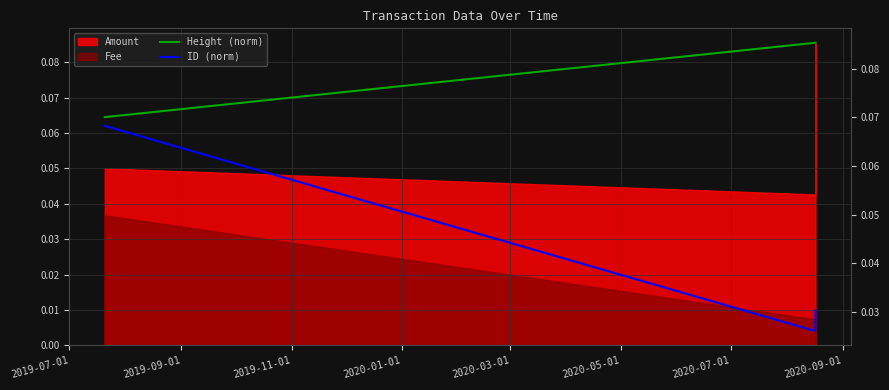

How many lines are shown in the chart?

2